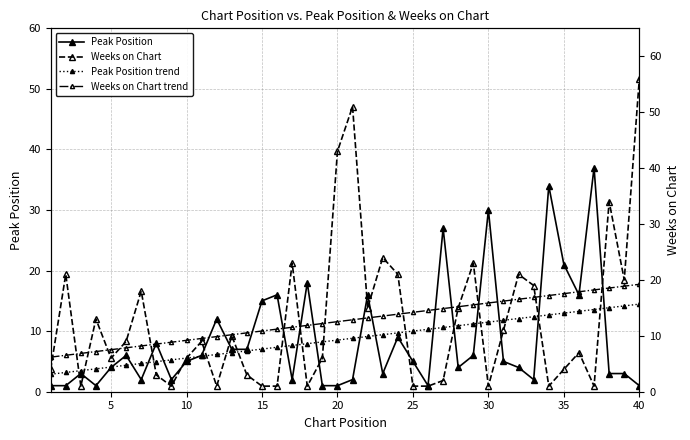

True or false: Weeks on Chart trend and Peak Position trend intersect in this chart.

False